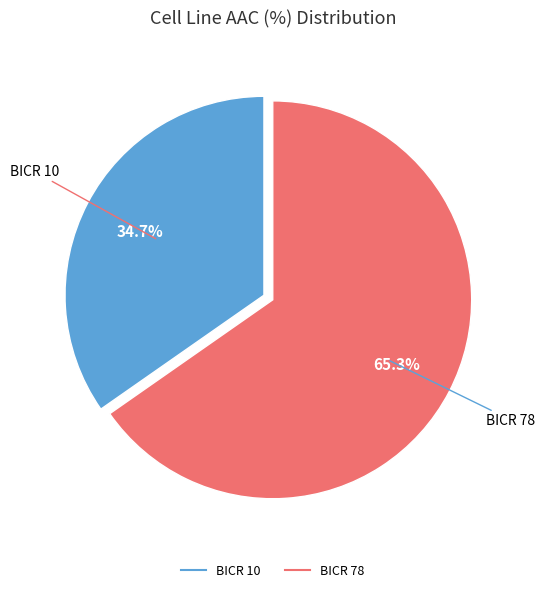

What is the smallest slice in the pie chart?

BICR 10